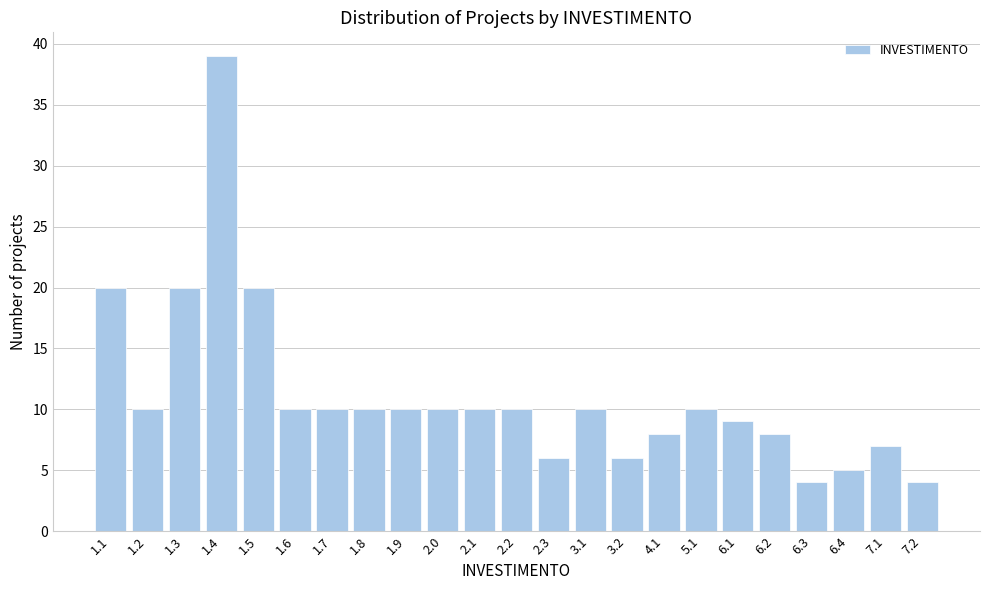

Reading left to right, transcribe all the data shown in this chart.

20	10	20	39	20	10	10	10	10	10	10	10	6	10	6	8	10	9	8	4	5	7	4